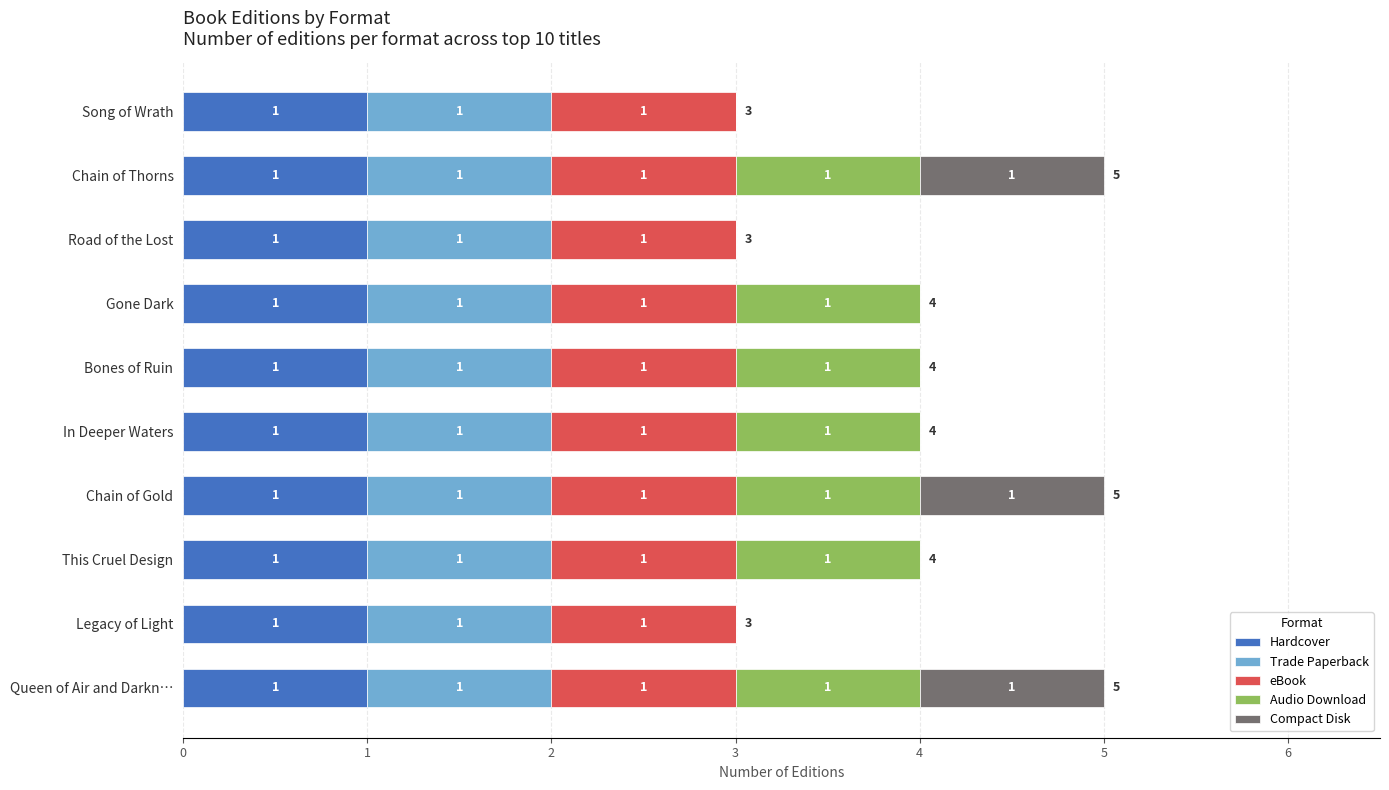

Is it true that Hardcover equals 1 at Chain of Gold?

True